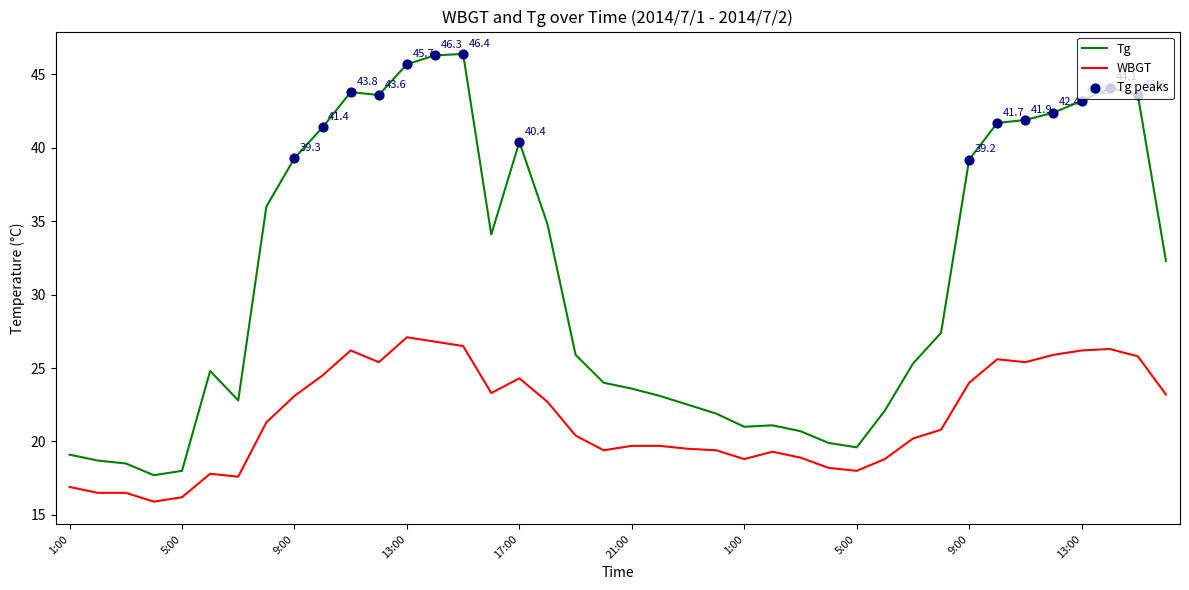

Which series has the largest total across all categories?

Tg